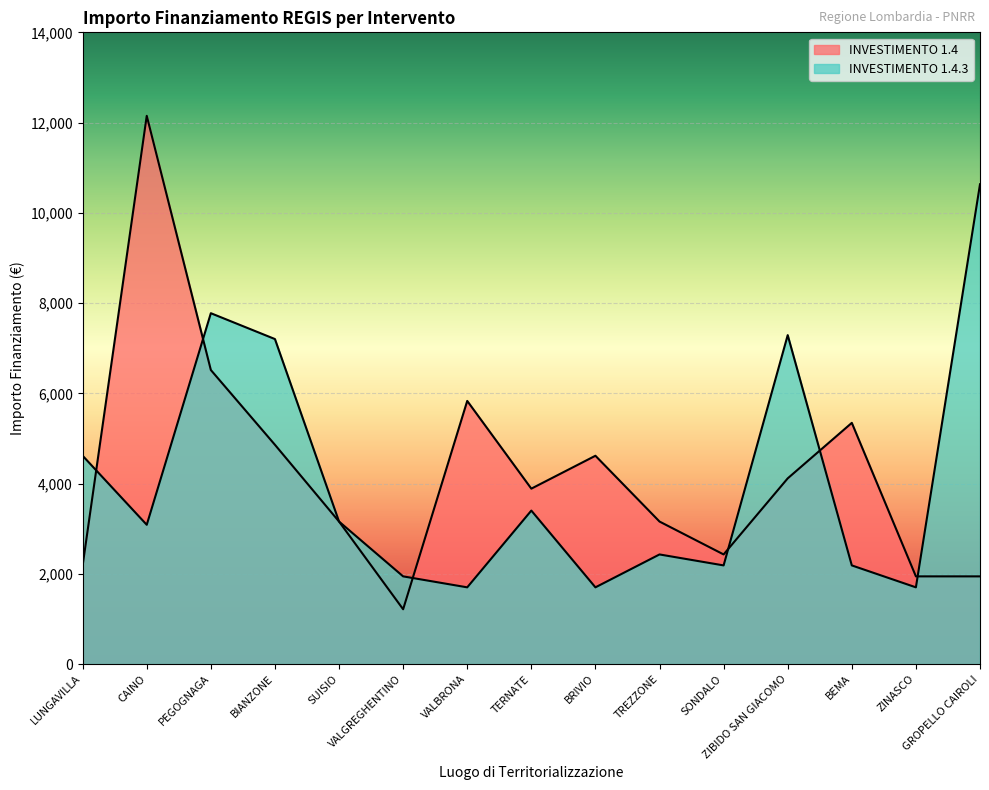

List the labels in order of INVESTIMENTO 1.4.3 value, smallest first.

VALBRONA, BRIVIO, ZINASCO, VALGREGHENTINO, SONDALO, BEMA, TREZZONE, CAINO, SUISIO, TERNATE, LUNGAVILLA, BIANZONE, ZIBIDO SAN GIACOMO, PEGOGNAGA, GROPELLO CAIROLI